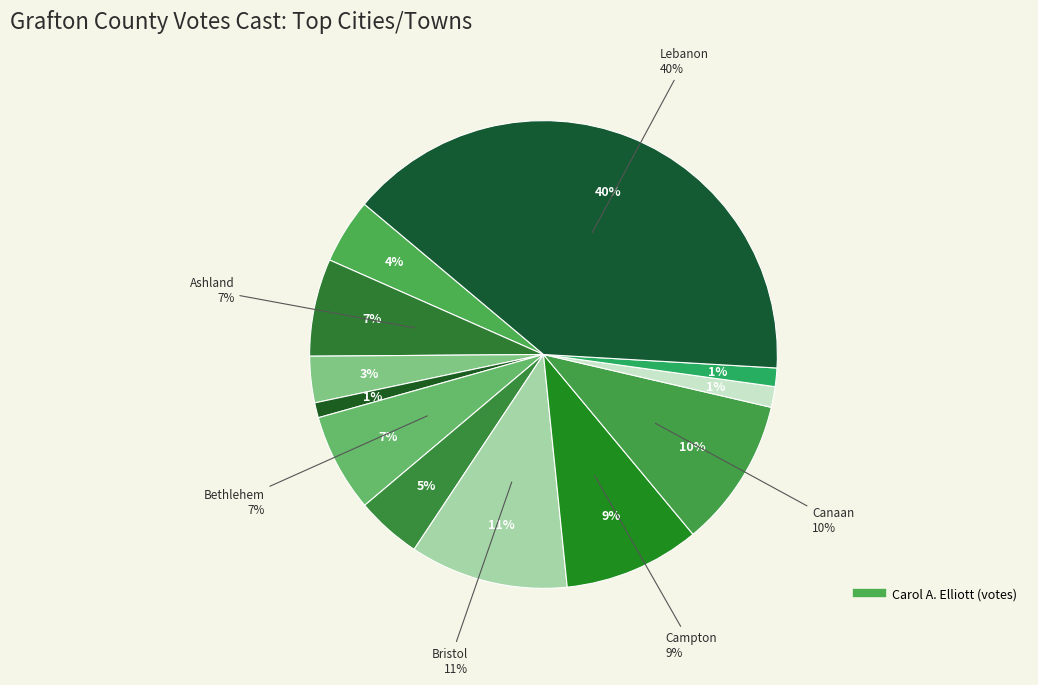

Which slice is the largest?

Lebanon